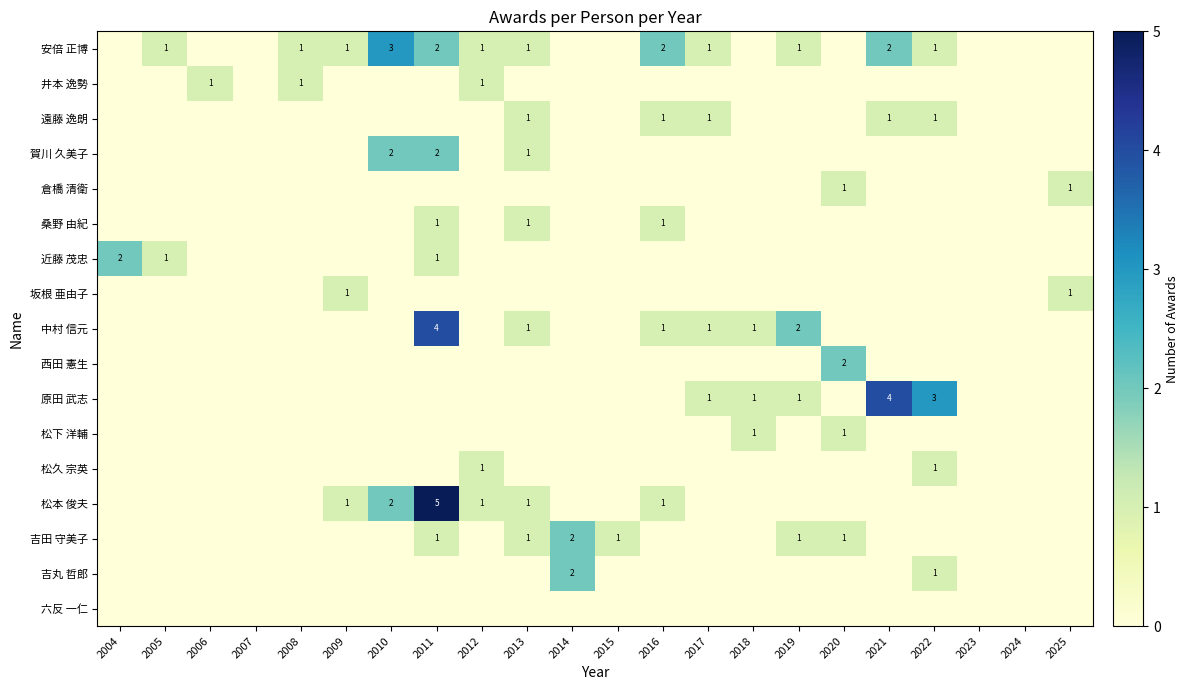

Which has a higher value, 2022 or 2008?

2022